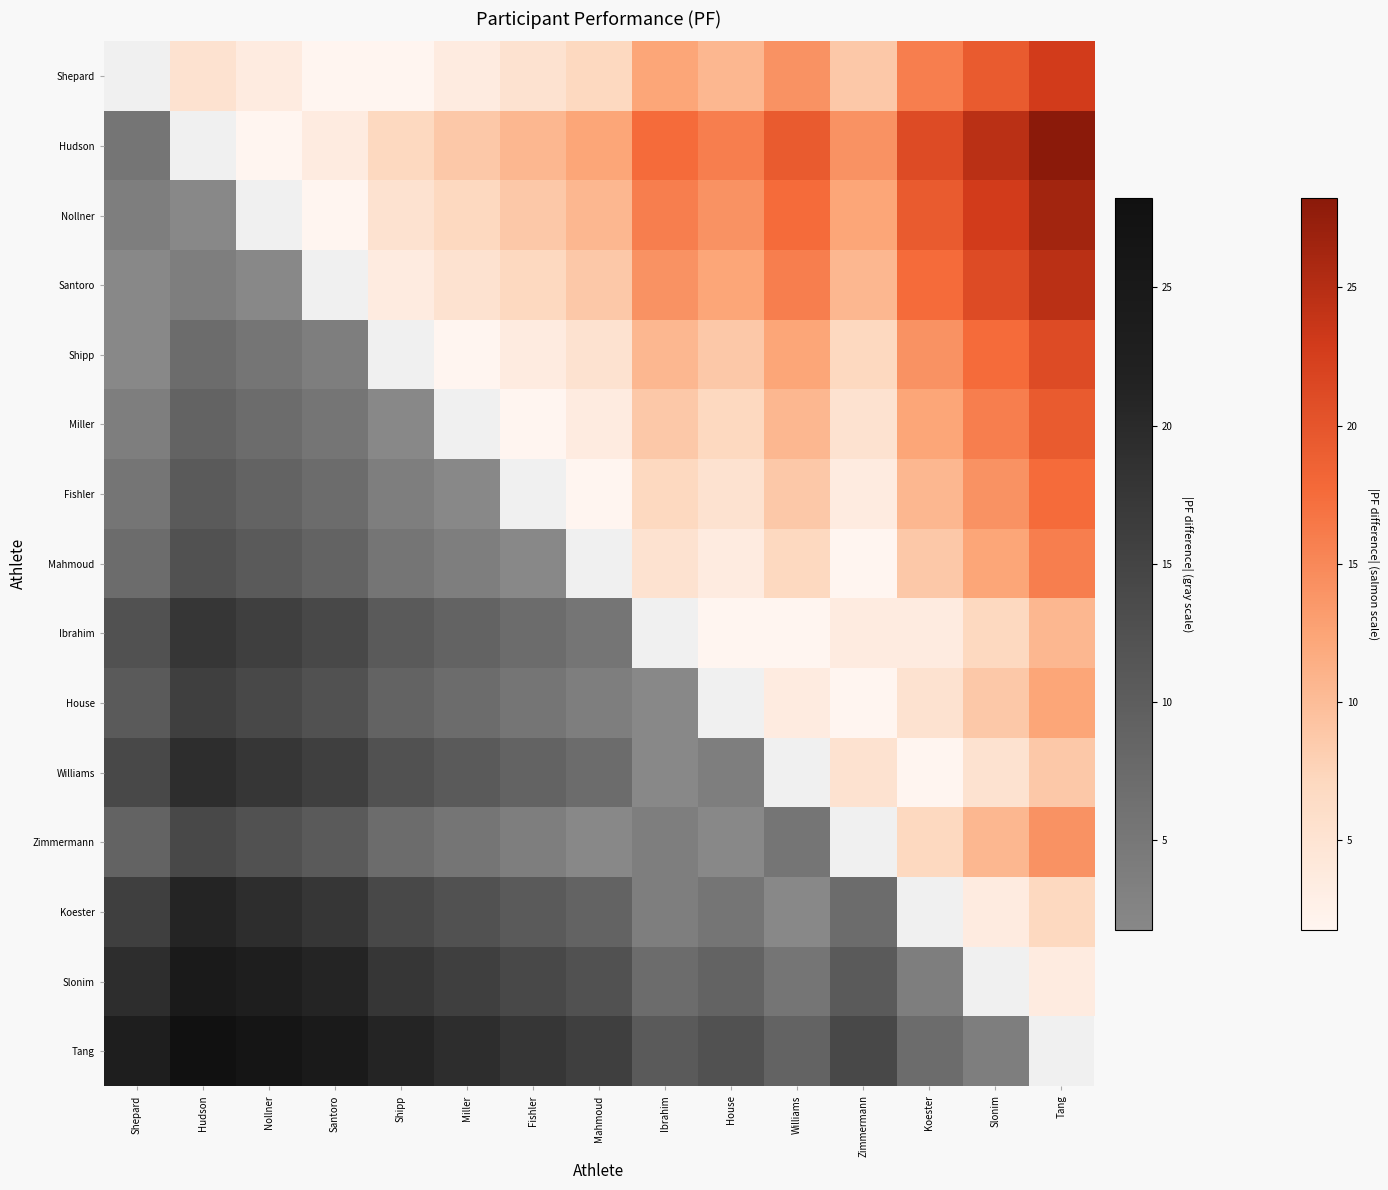

At Fishler, list the series in order from smallest to largest.

House, Shepard, Hudson, Nollner, Santoro, Shipp, Miller, Fishler, Mahmoud, Zimmermann, Ibrahim, Williams, Koester, Slonim, Tang